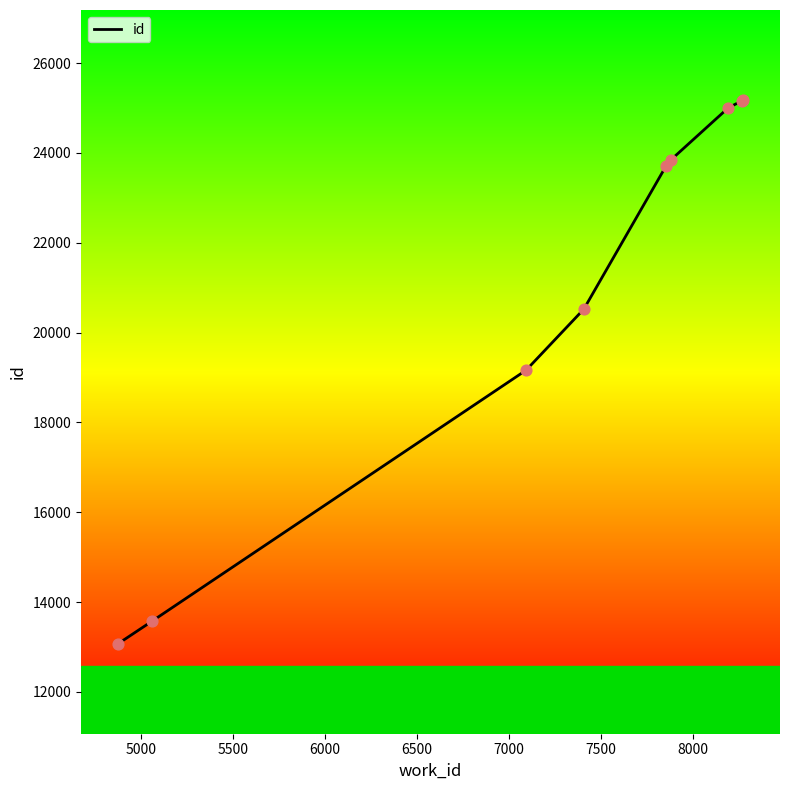

What is the maximum value shown in the chart?

25184